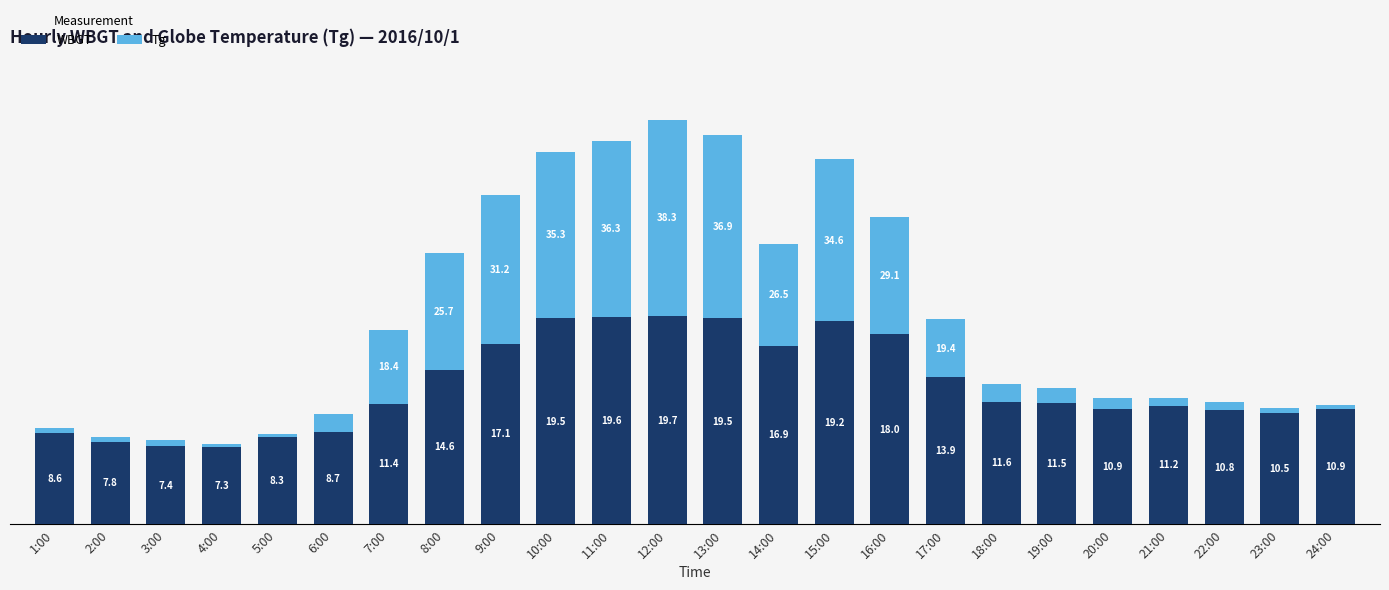

Where is WBGT nearest to the value 13?

17:00